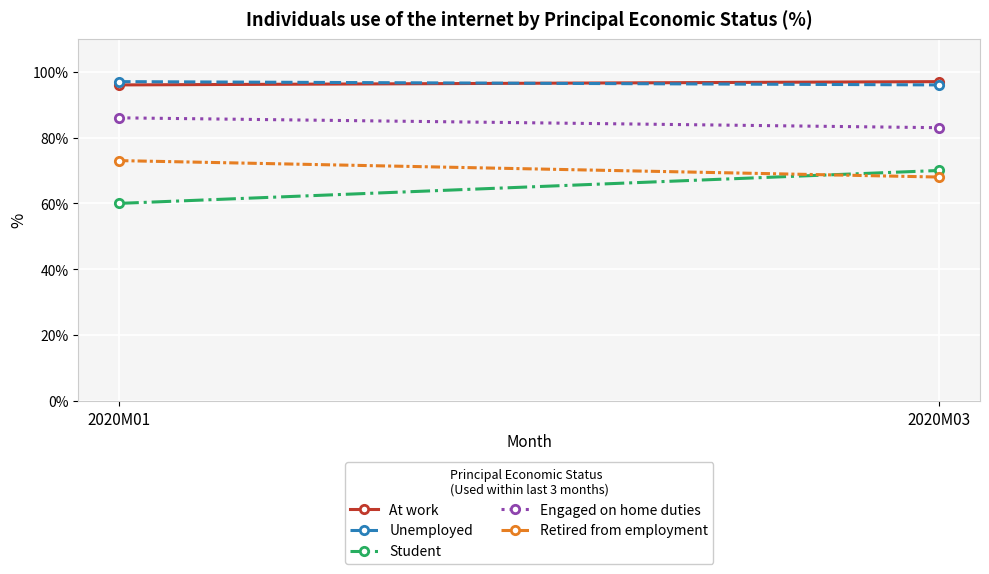

Which series has the largest range (max minus min)?

Student